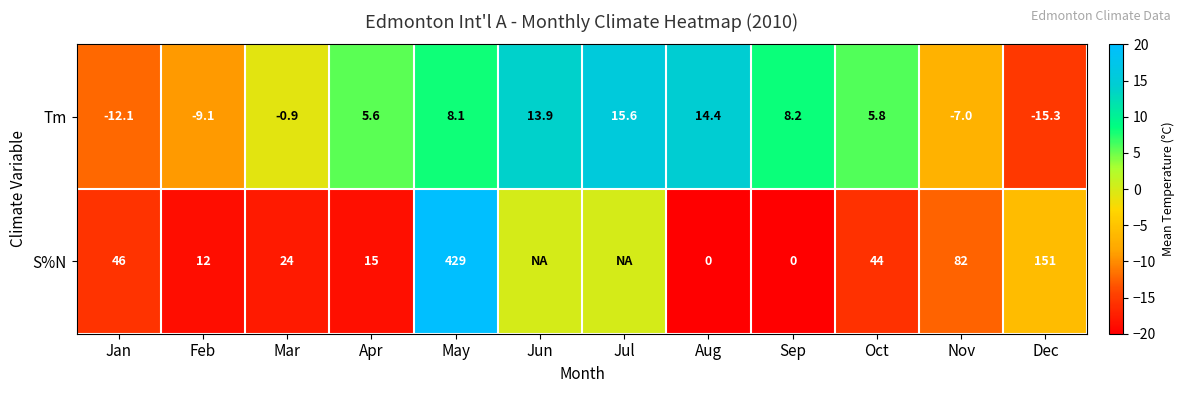

Rank the categories by Tm value from highest to lowest.

Jul, Aug, Jun, Sep, May, Oct, Apr, Mar, Nov, Feb, Jan, Dec